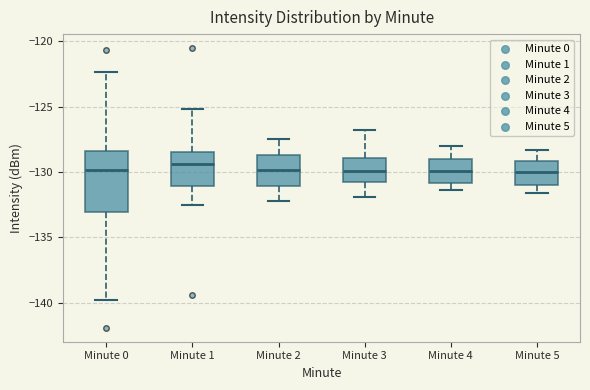

Where does the upper whisker of the box for Minute 3 end on the y-axis? The values are not printed on the chart, so give them approximately, as read against the axis.

-127.0